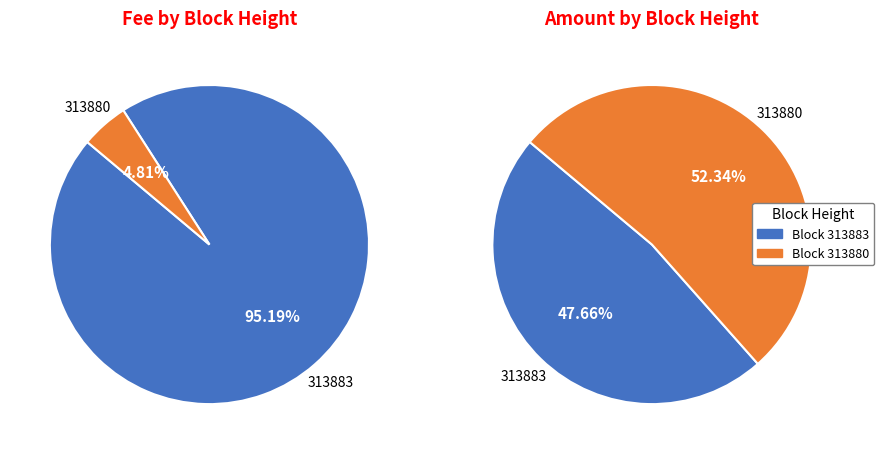

How many segments does this pie chart have?

2